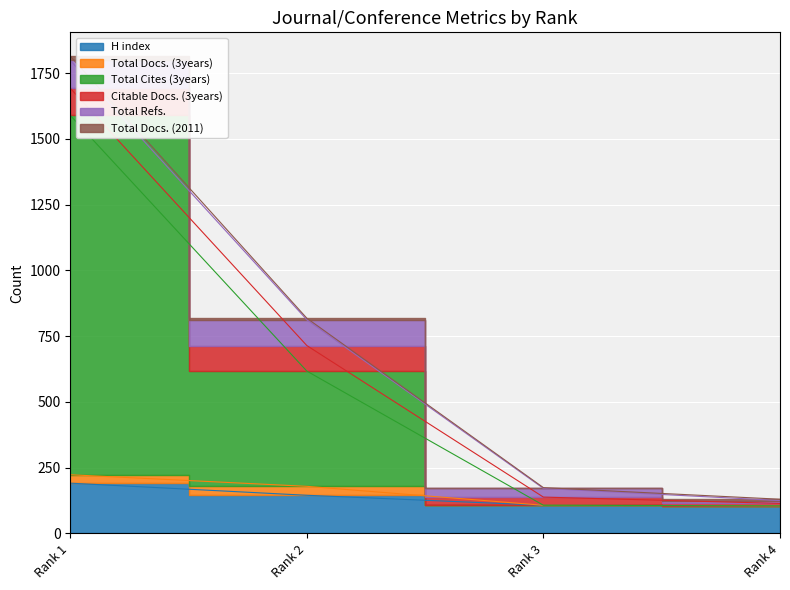

Which label corresponds to the largest value in the chart?

Rank 1